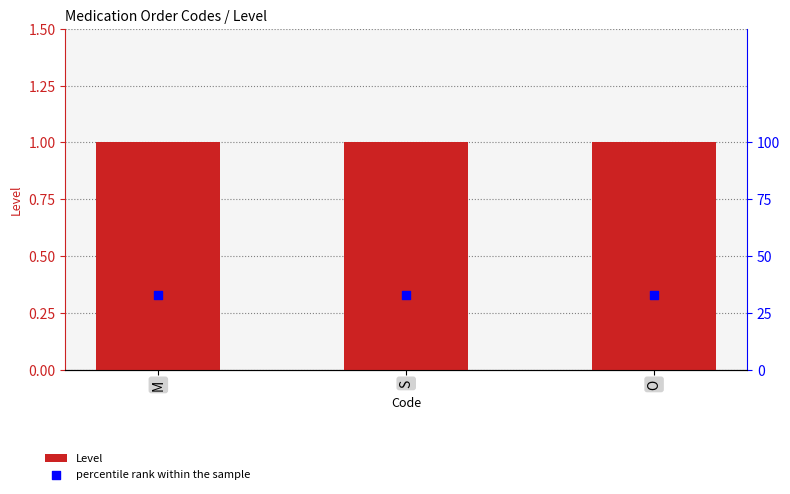

Which series contains the lowest Y value?

Level